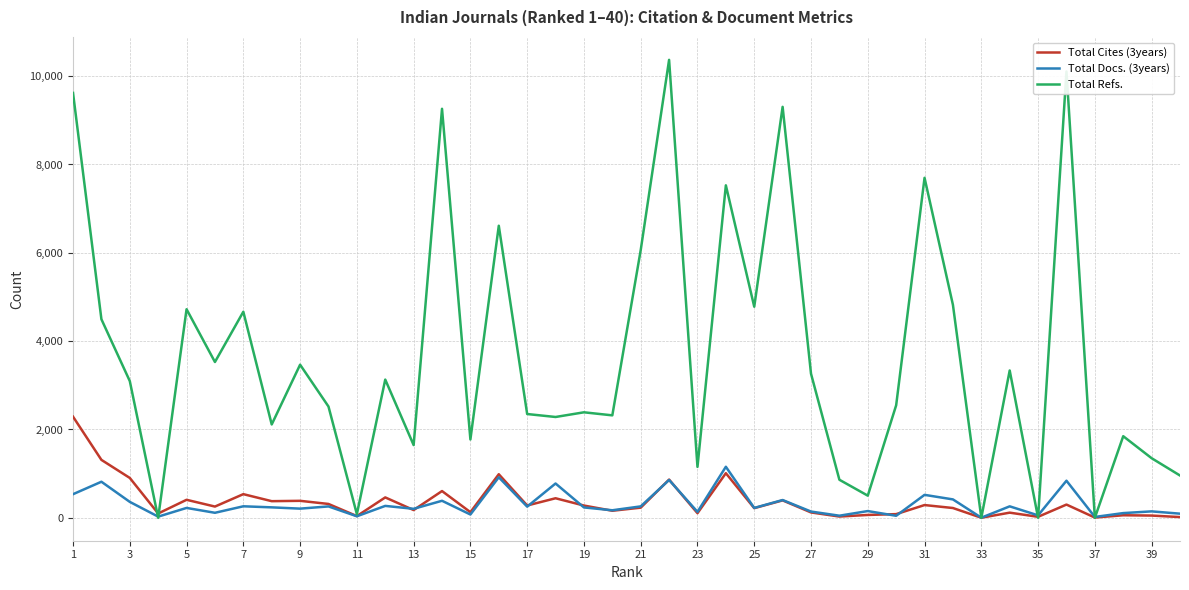

Which series has the widest spread of values?

Total Refs.